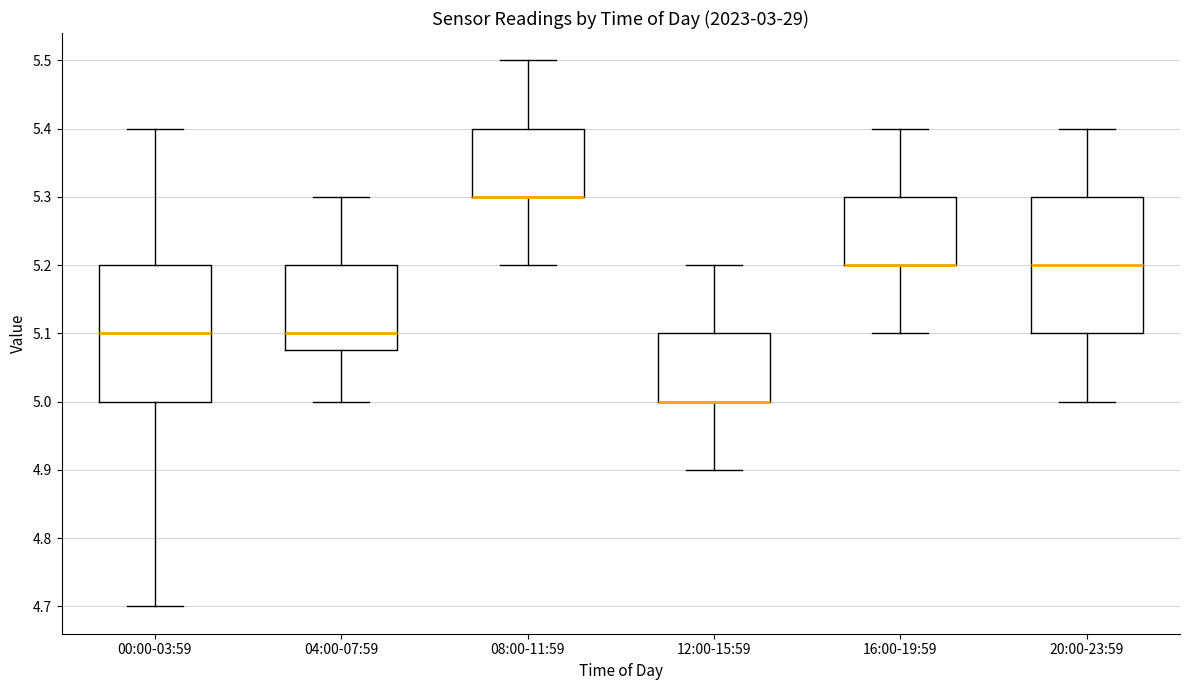

Reading left to right, read every box against the y-axis: the position of its median line, the range the box covers, and the ends of its whiskers. The values are not printed on the chart, so give them approximately, as read against the axis.

00:00-03:59: median 5.10, box 5.00 to 5.20, whiskers 4.70 to 5.40
04:00-07:59: median 5.10, box 5.08 to 5.20, whiskers 5.00 to 5.30
08:00-11:59: median 5.30 (drawn on the box's lower edge), box 5.30 to 5.40, whiskers 5.20 to 5.50
12:00-15:59: median 5.00 (drawn on the box's lower edge), box 5.00 to 5.10, whiskers 4.90 to 5.20
16:00-19:59: median 5.20 (drawn on the box's lower edge), box 5.20 to 5.30, whiskers 5.10 to 5.40
20:00-23:59: median 5.20, box 5.10 to 5.30, whiskers 5.00 to 5.40